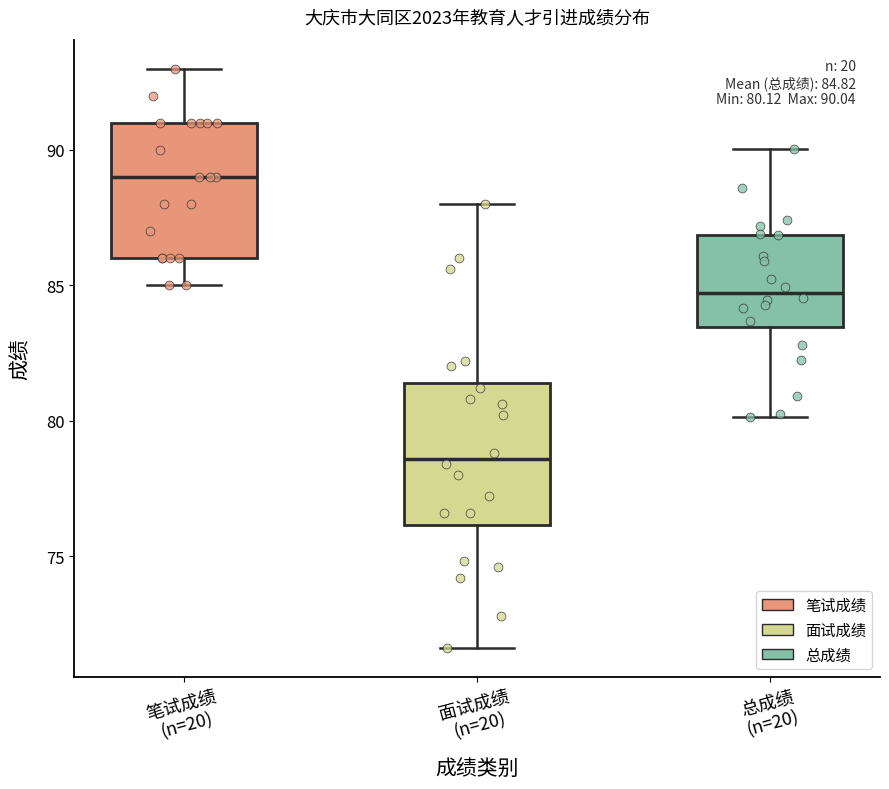

Which box has the lowest median line?

面试成绩 (n=20)